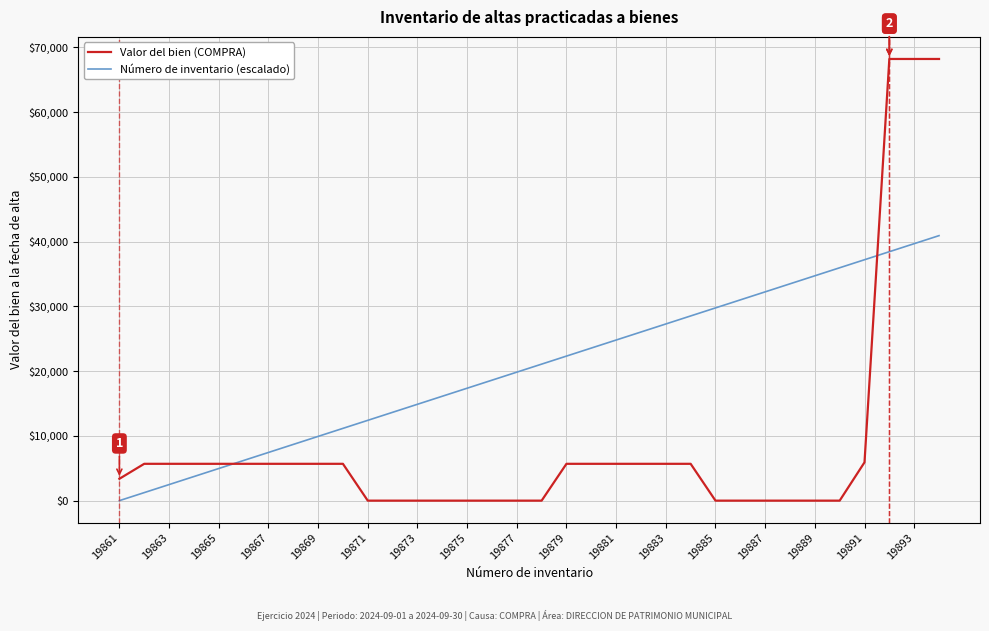

At how many categories does at least one series exceed 60940?

3